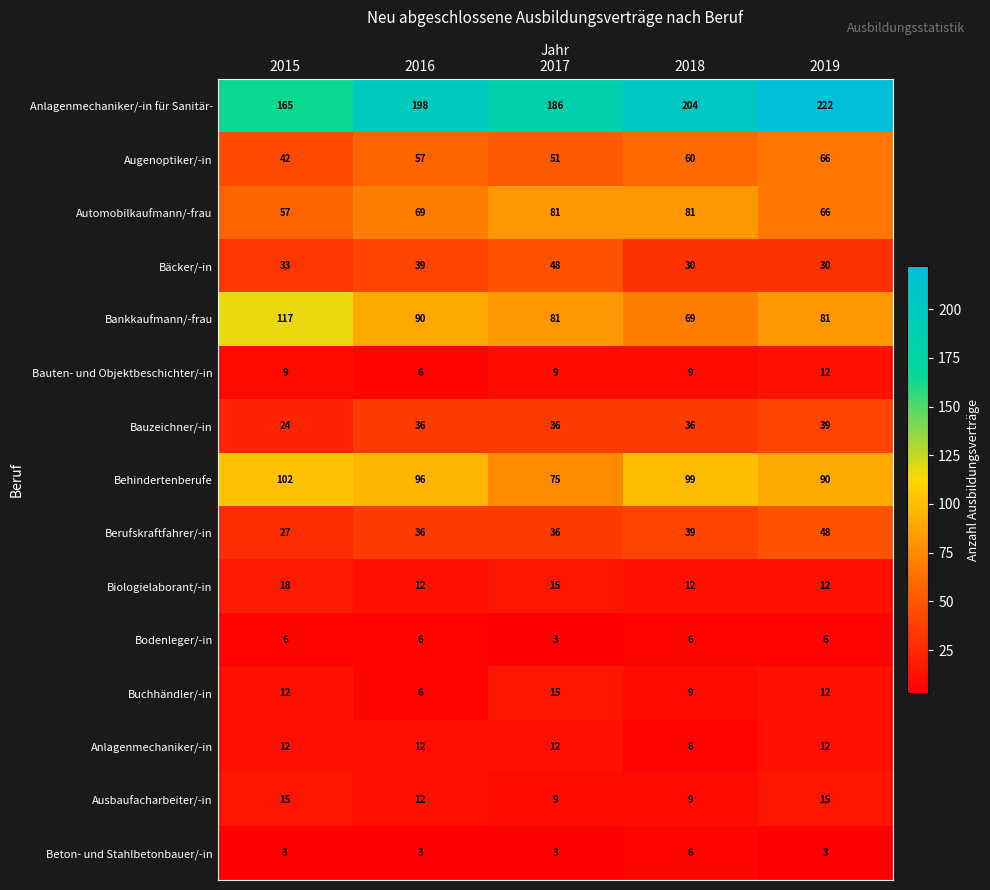

Which series has the largest total across all categories?

Anlagenmechaniker/-in für Sanitär-